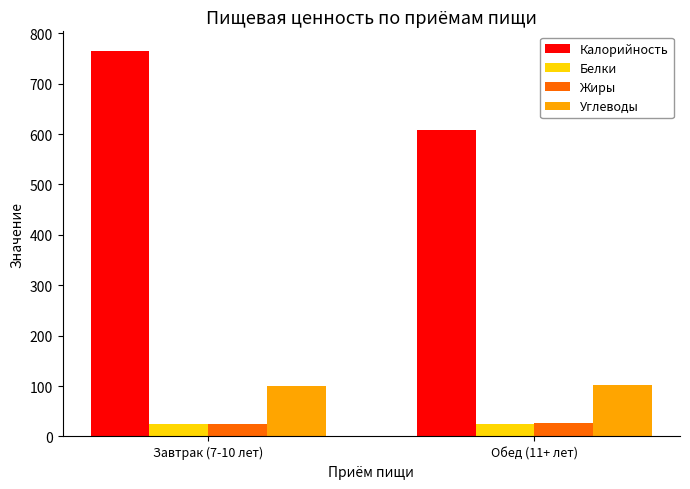

What is the difference between the Калорийность values at Завтрак (7-10 лет) and Обед (11+ лет)?

156.6